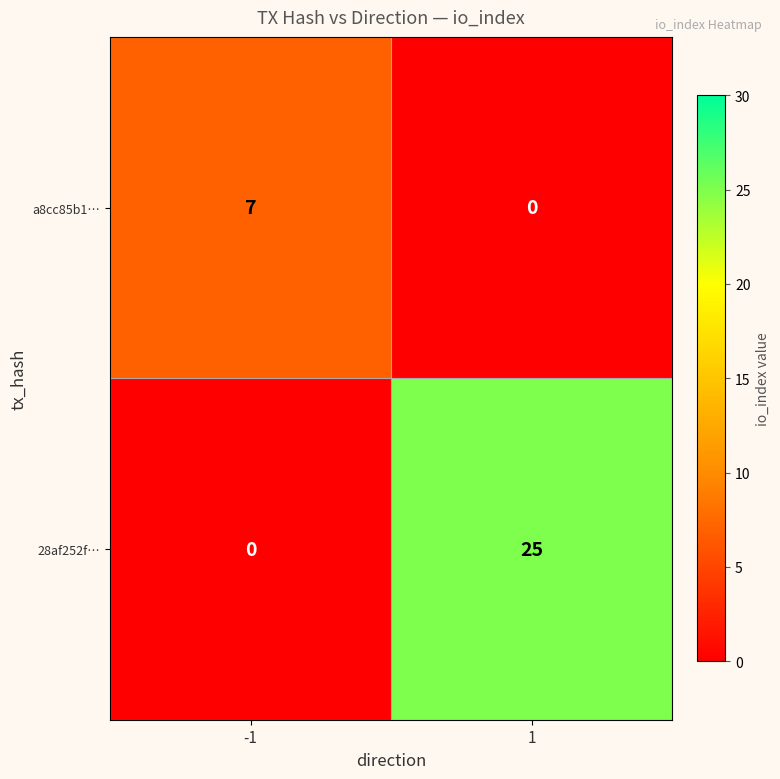

What is the spread (max minus min) of values at 1?

25